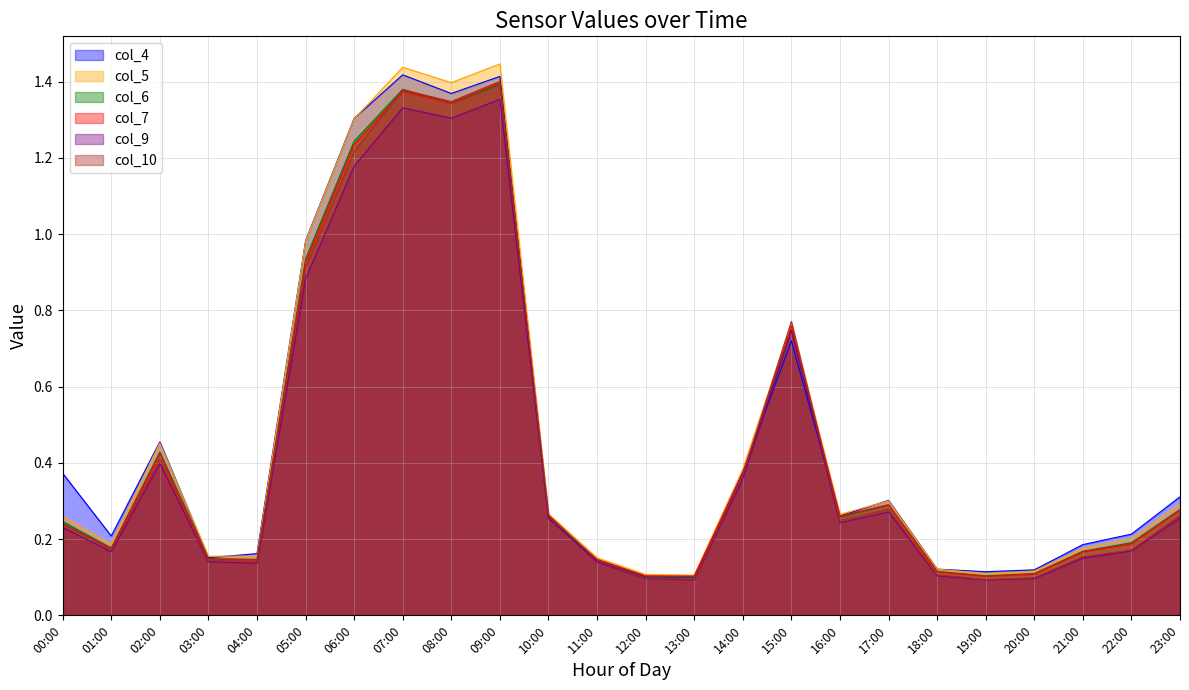

What is the value of the col_5 point at the 6th from the left?

1.0